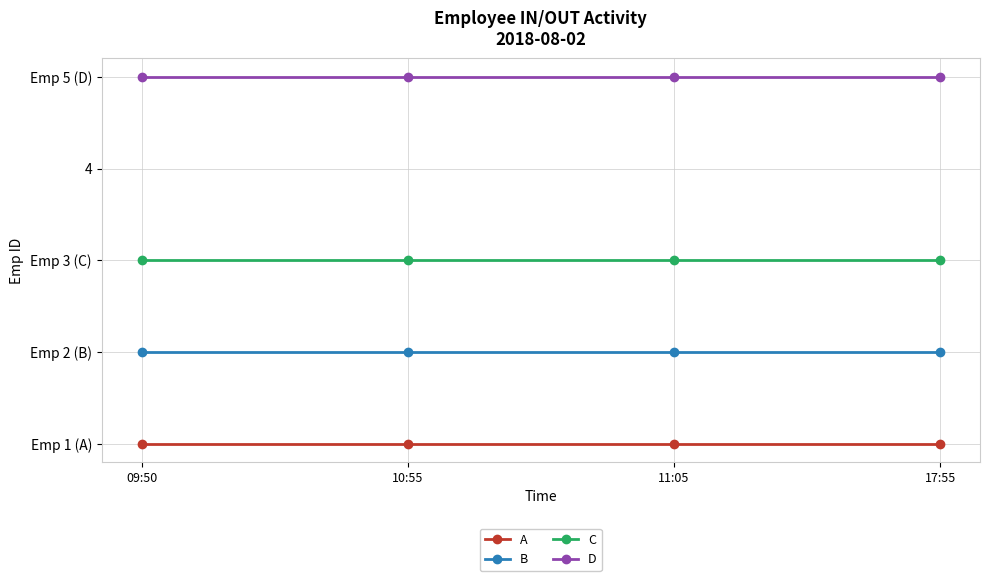

What is the label of the 2nd point from the left?

10:55